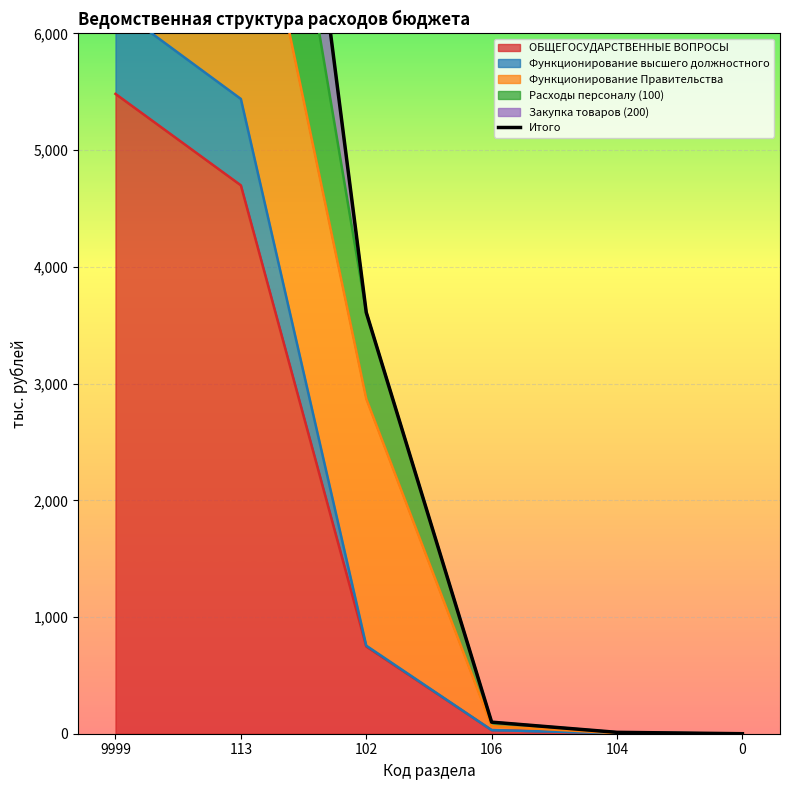

What is the average value?

5202.9